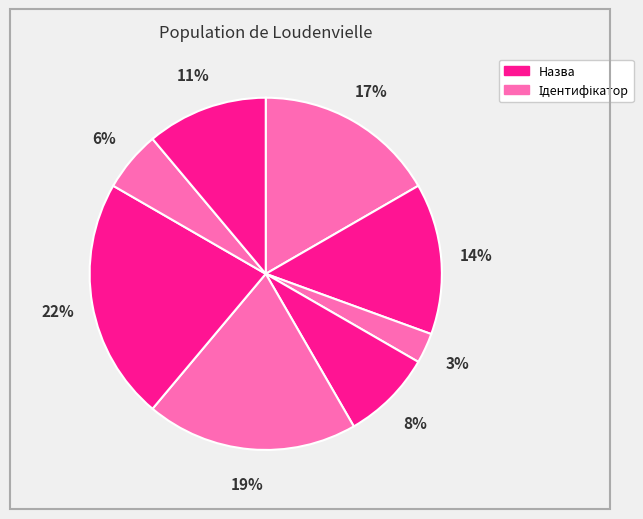

Count the number of slices in the pie.

8